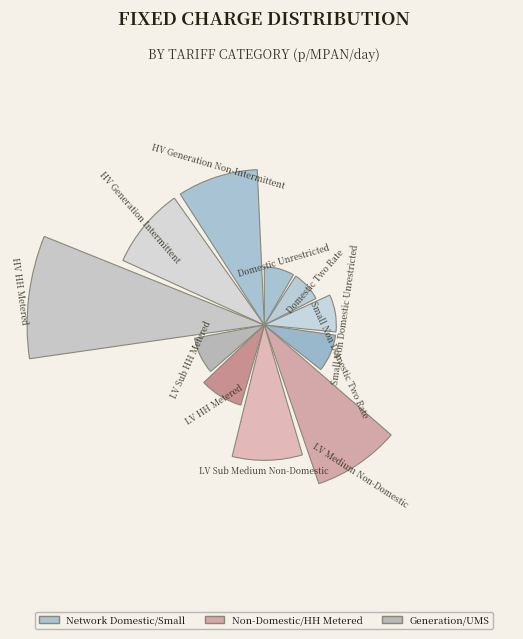

Are the bars horizontal?

No